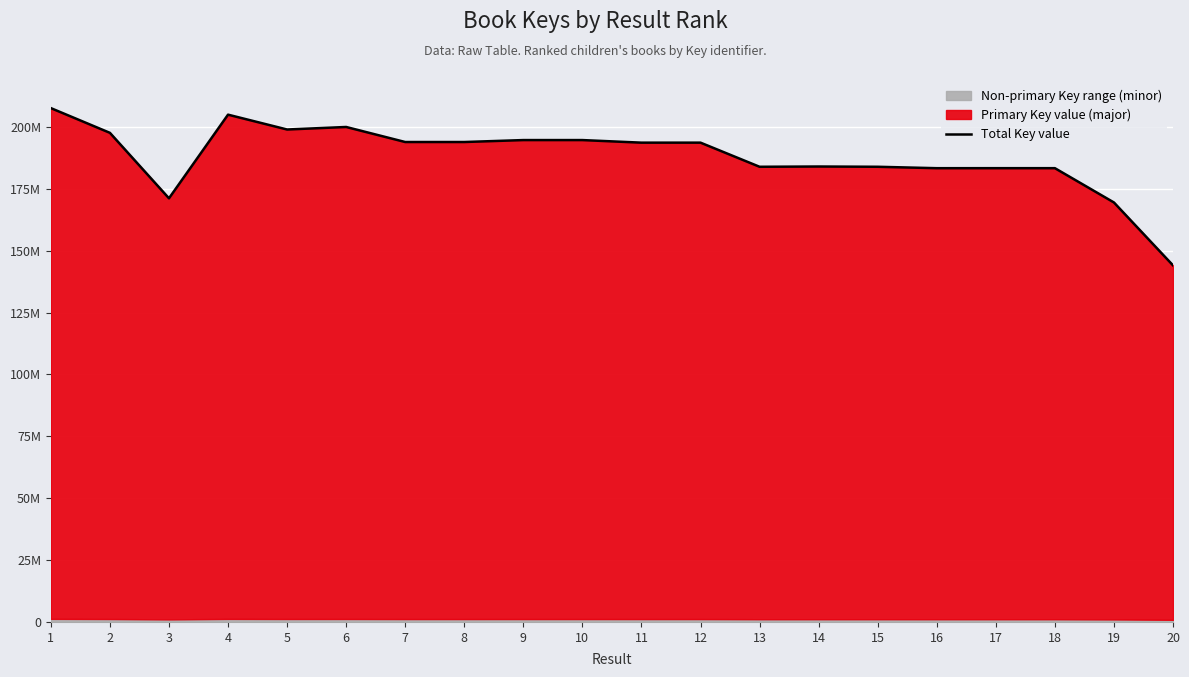

What is the ratio of the value at 8 to the value at 6?

1.0